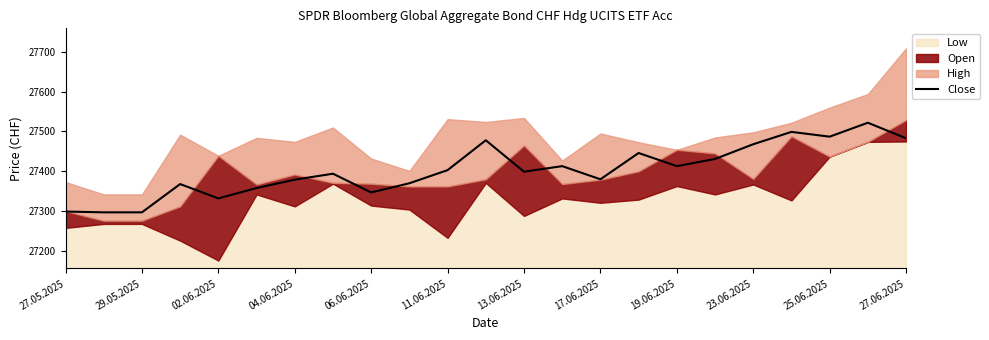

Is it true that Close equals 27468 at 23.06.2025?

True